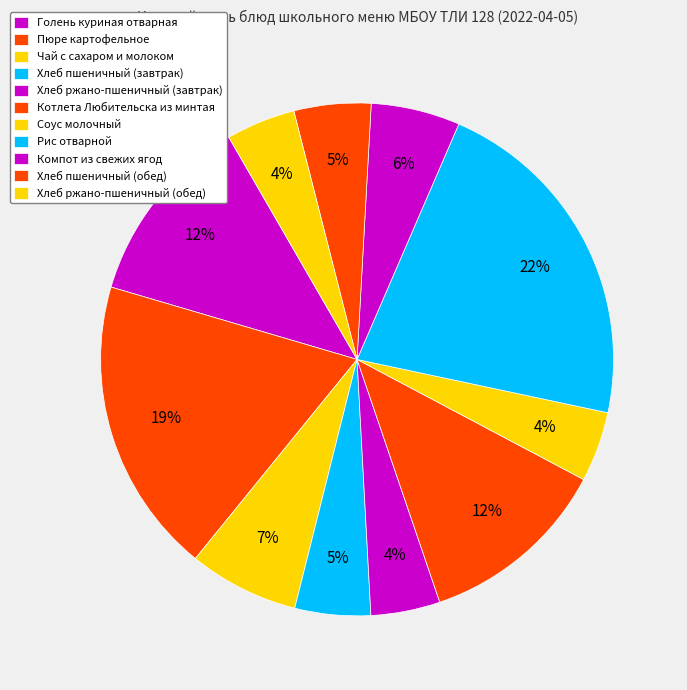

What is the smallest slice in the pie chart?

Хлеб ржано-пшеничный (завтрак)